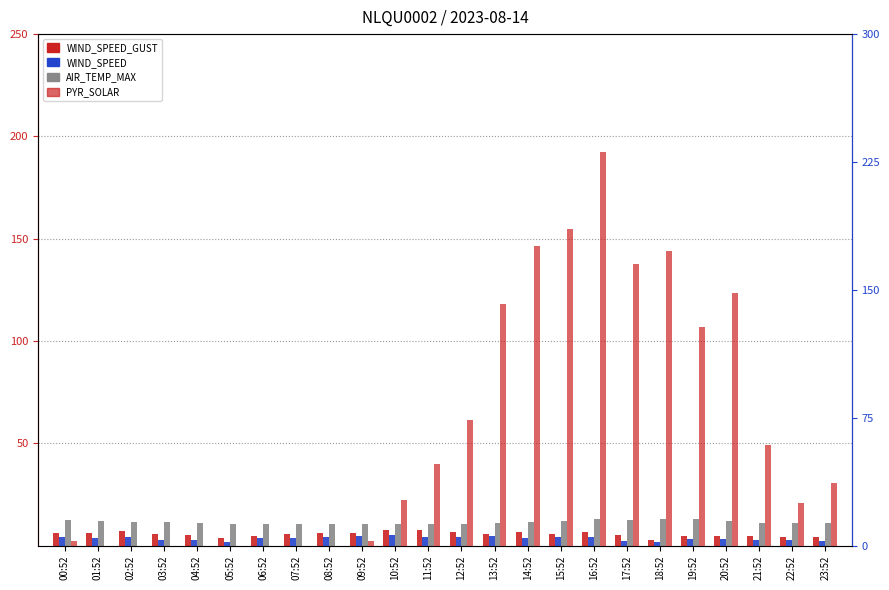

Which category has the highest value across all series?

16:52